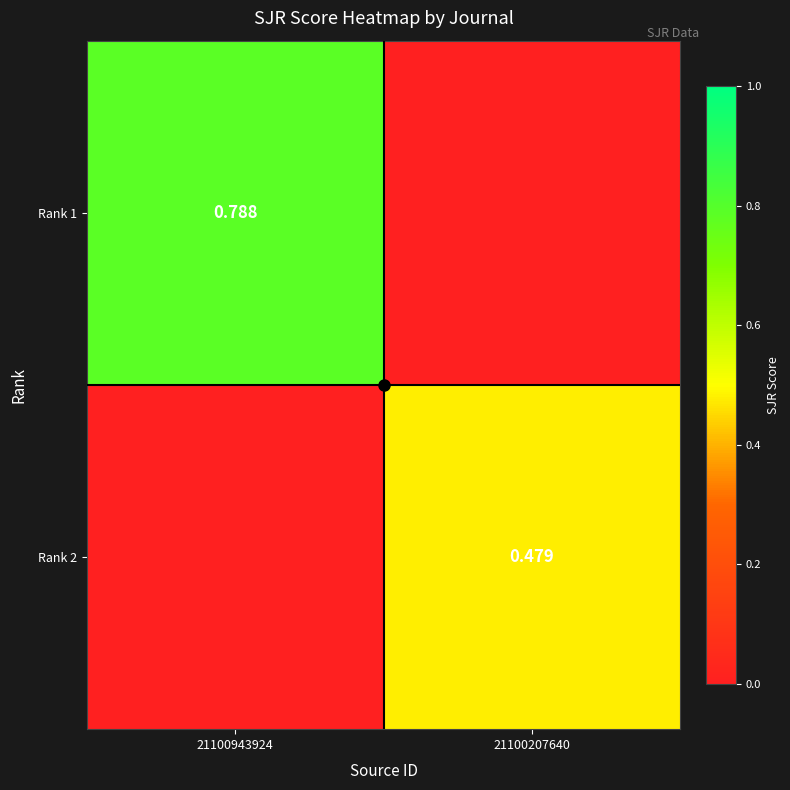

What is the difference between the highest and lowest values at 21100943924?

0.8